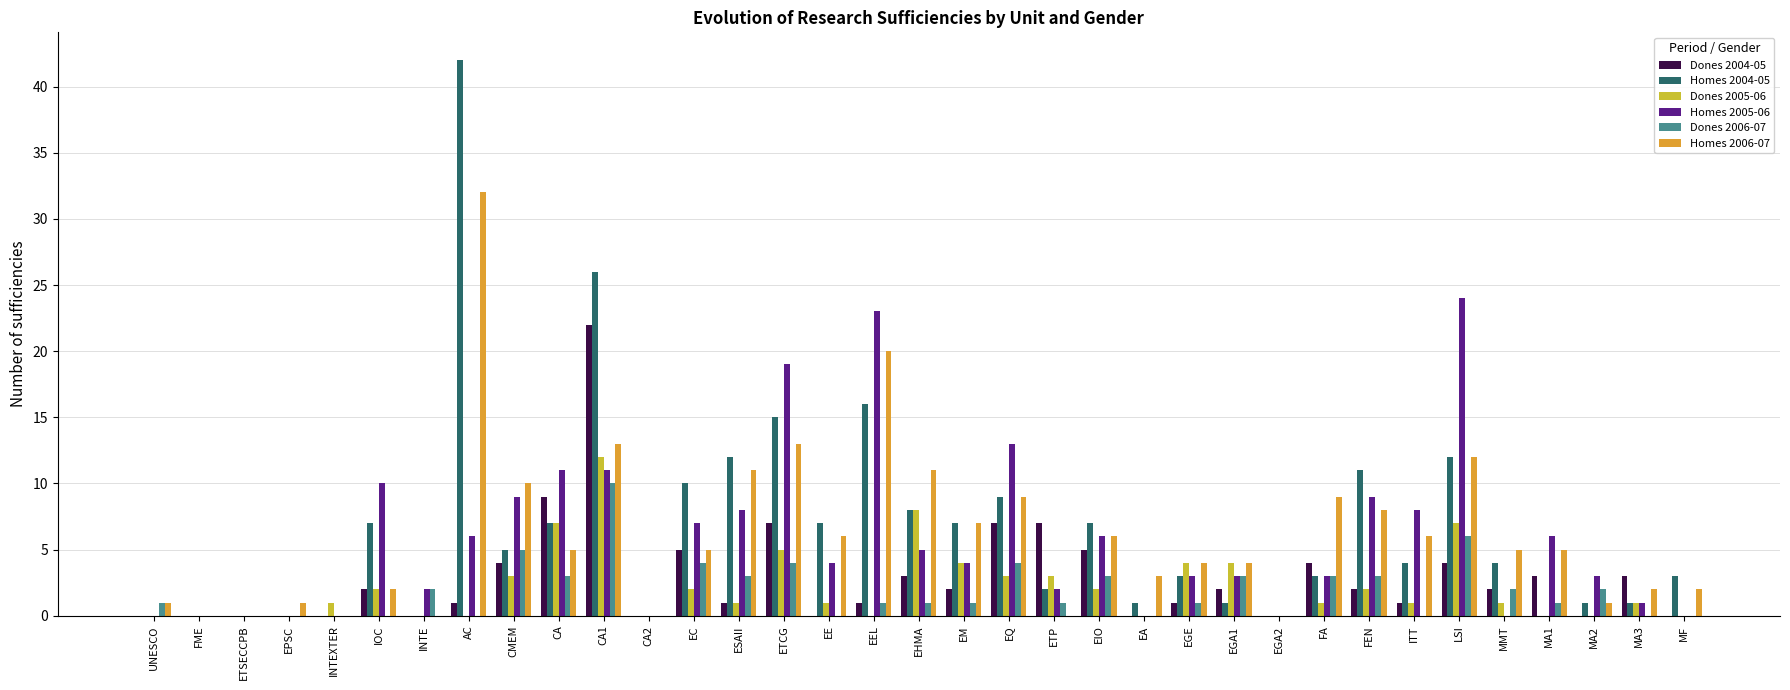

Is the value of Homes 2005-06 at ETCG greater than the value of Dones 2005-06 at CA2?

Yes